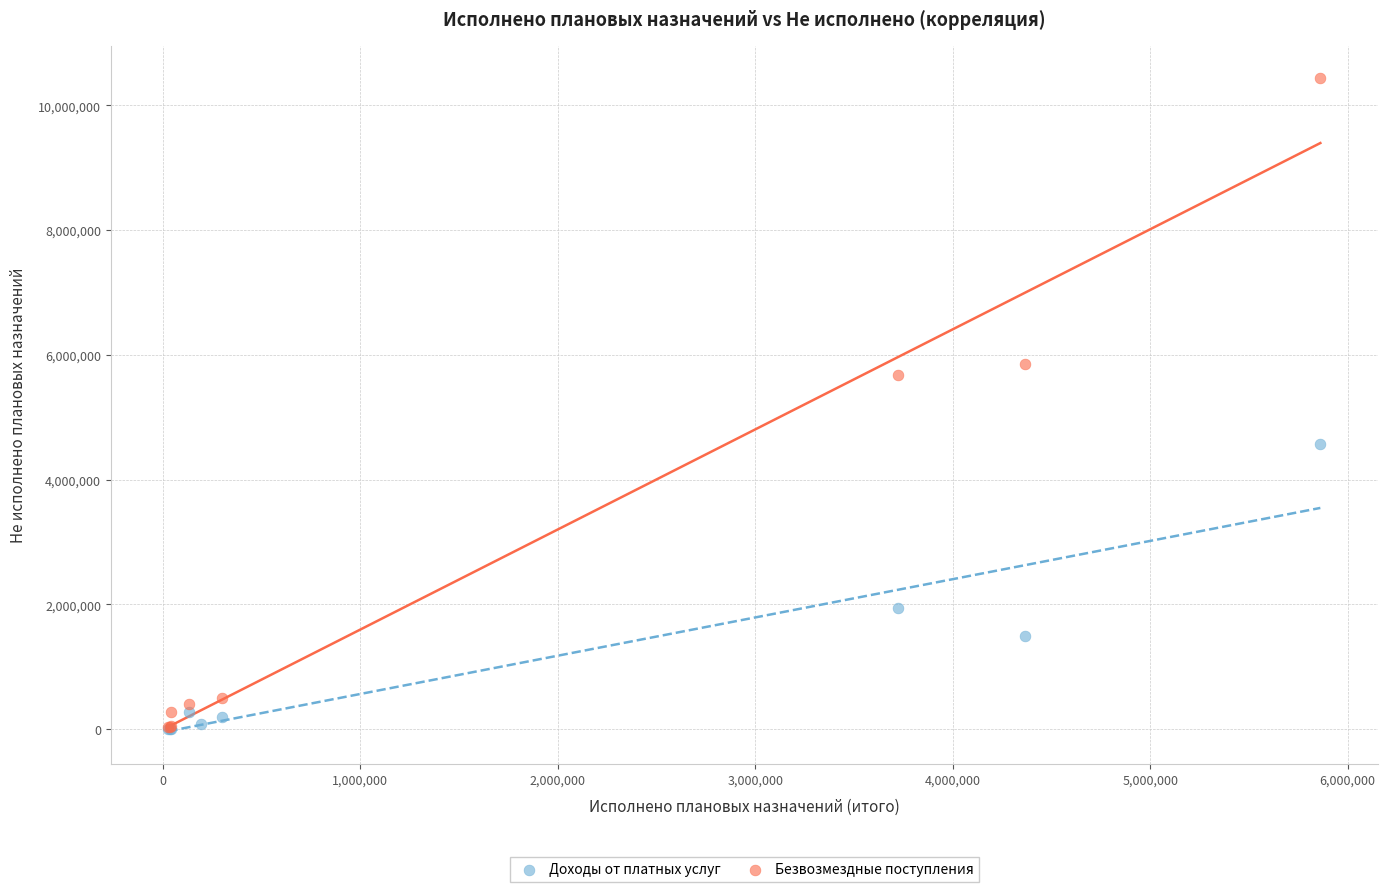

Which series has the largest Y range (max minus min)?

Безвозмездные поступления